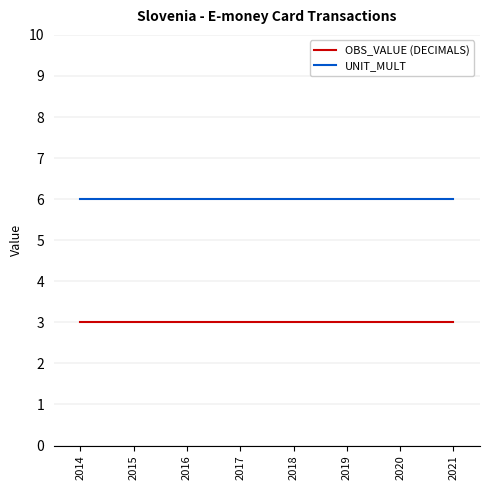

The OBS_VALUE (DECIMALS) series shows 3 at 2016. True or false?

True